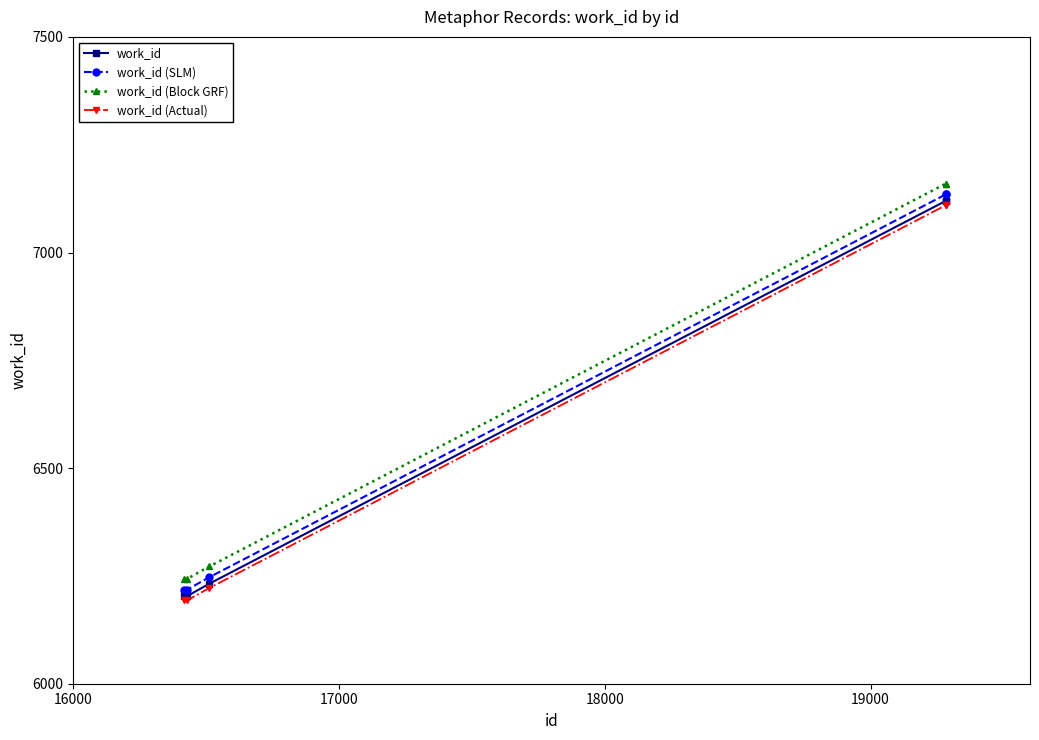

True or false: work_id (SLM) and work_id intersect in this chart.

False